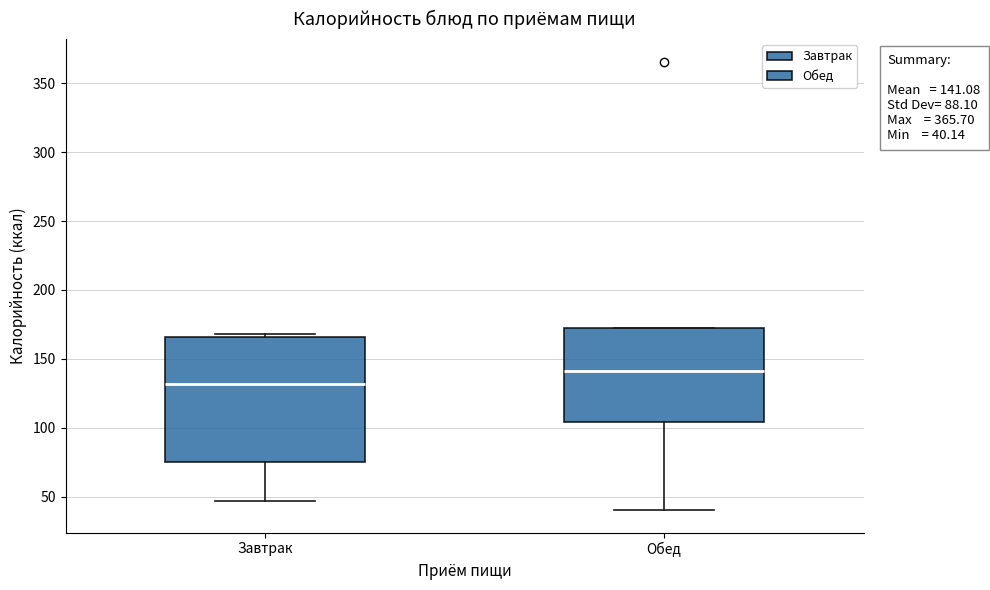

Which box is the tallest, from its lower edge to its upper edge?

Завтрак